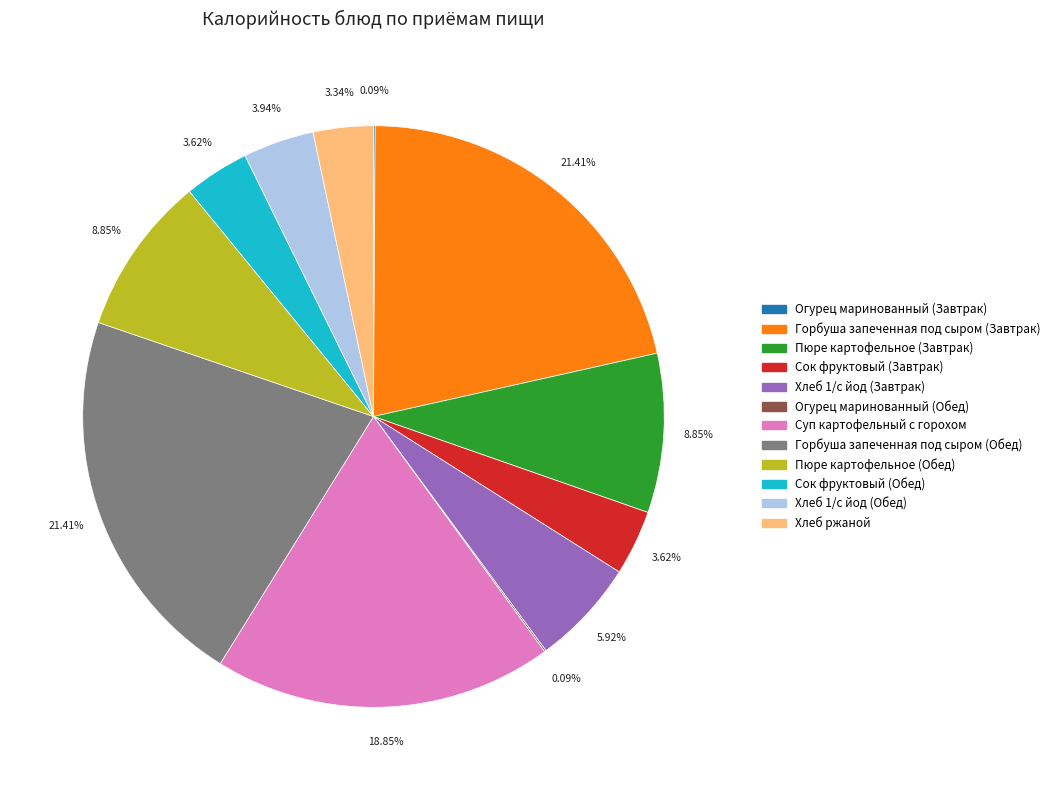

Combined, what portion of the pie is Суп картофельный с горохом and Хлеб ржаной?

22.2%